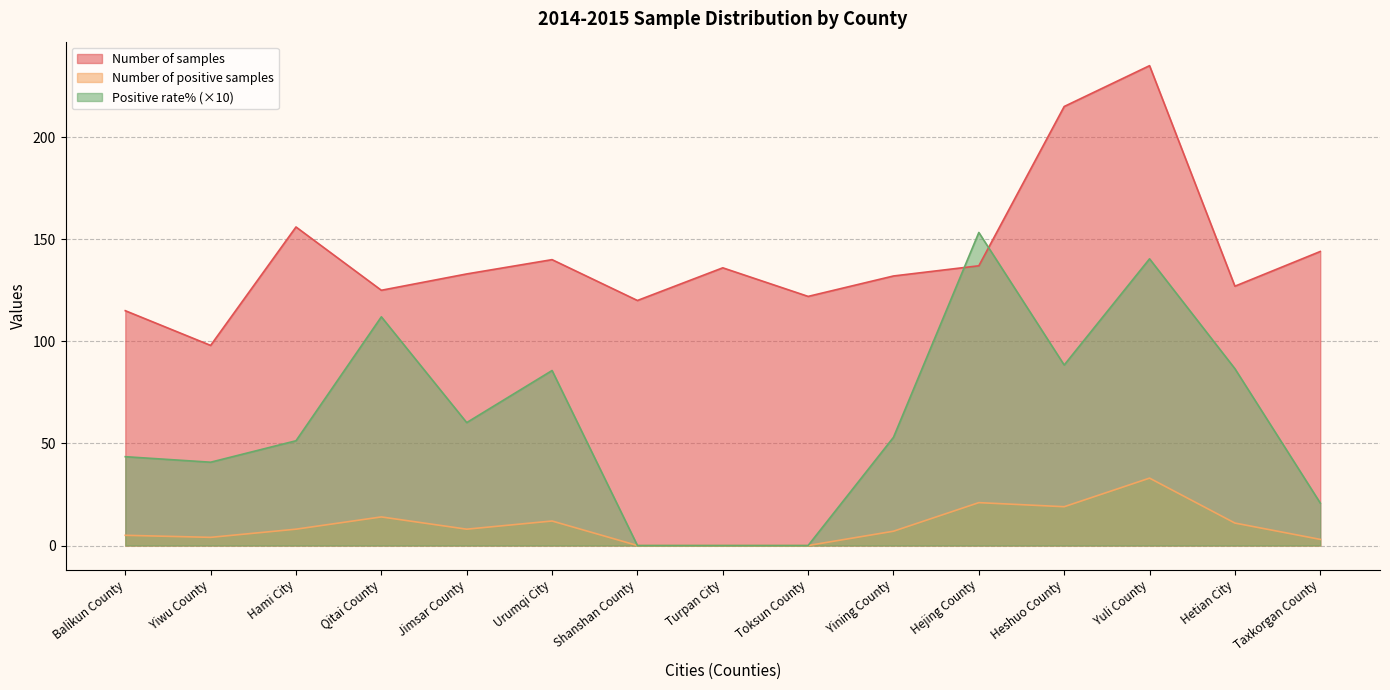

At how many categories does at least one series exceed 62?

15